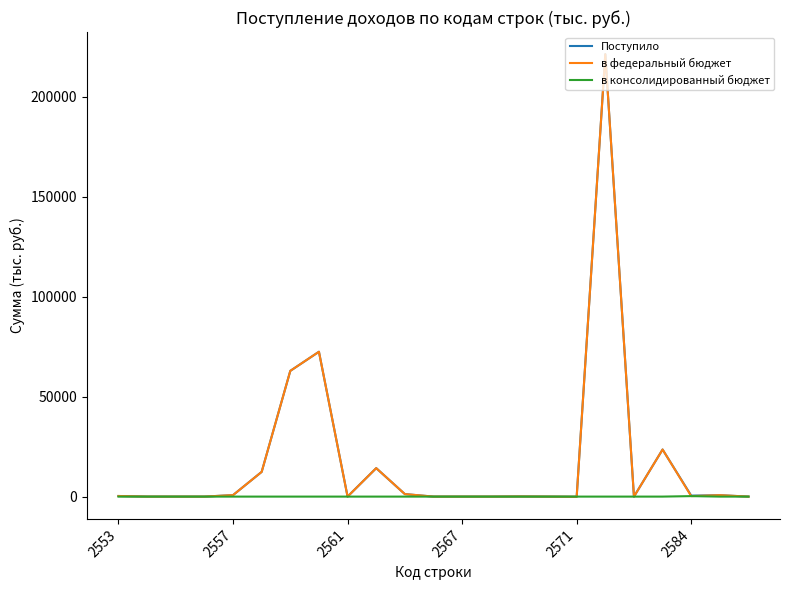

What are all the series names shown in the legend?

Поступило, в федеральный бюджет, в консолидированный бюджет